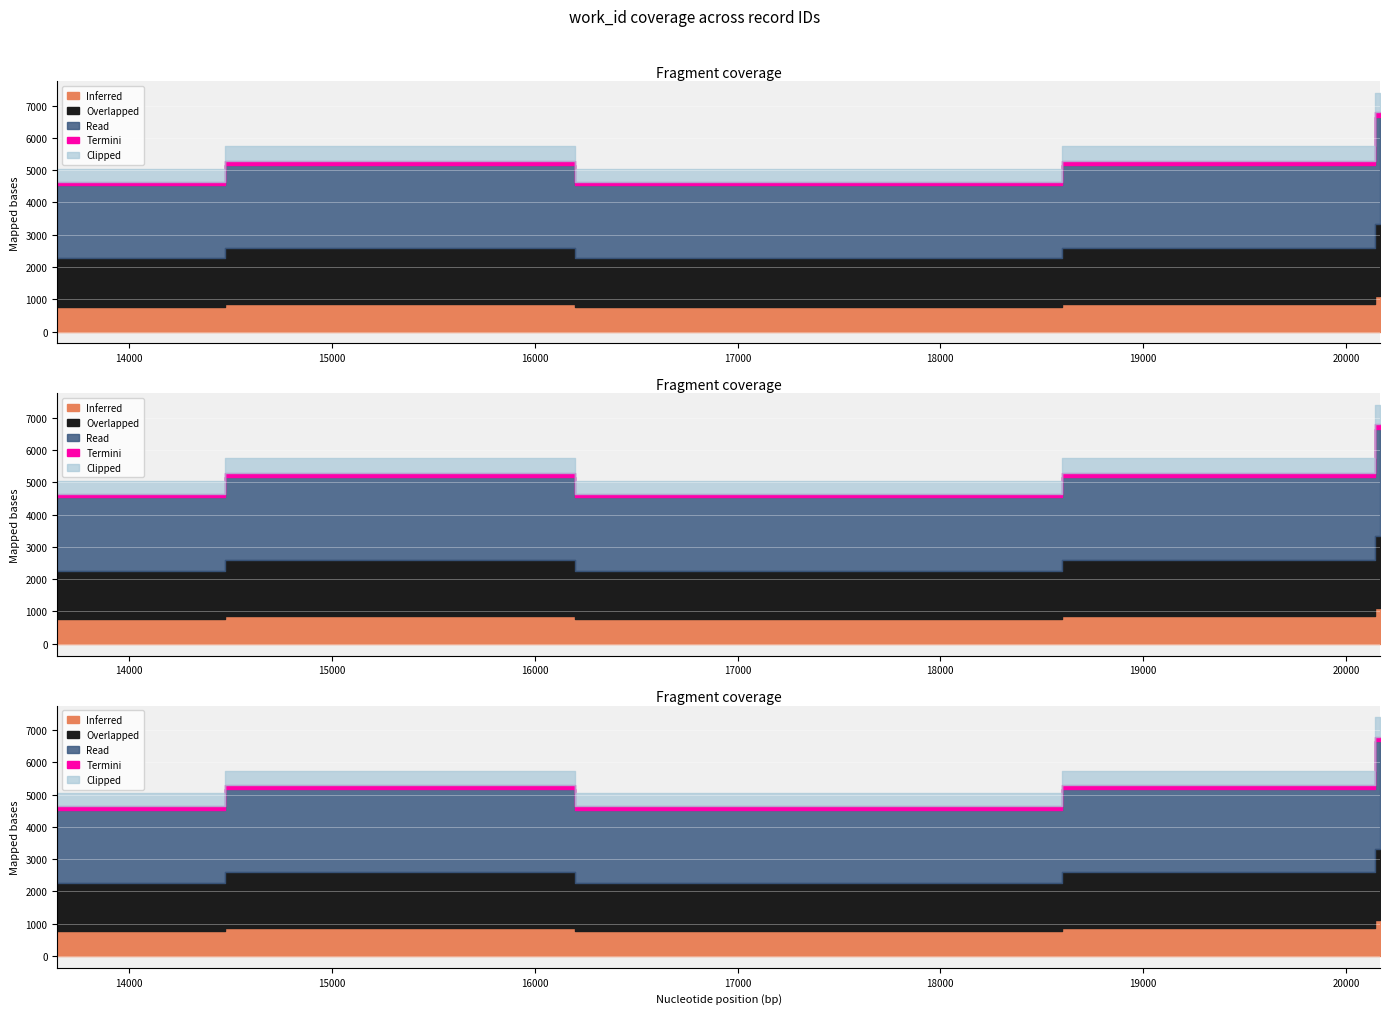

What is the ratio of the value at 20168 to the value at 17095?

1.5